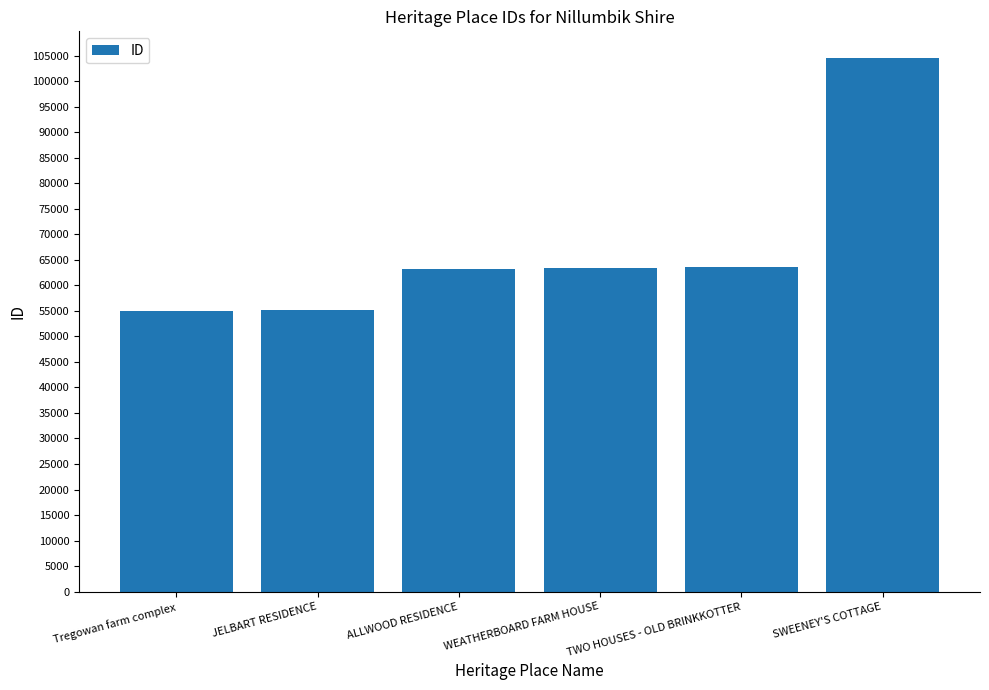

At which category does the chart reach its peak across all series?

SWEENEY'S COTTAGE